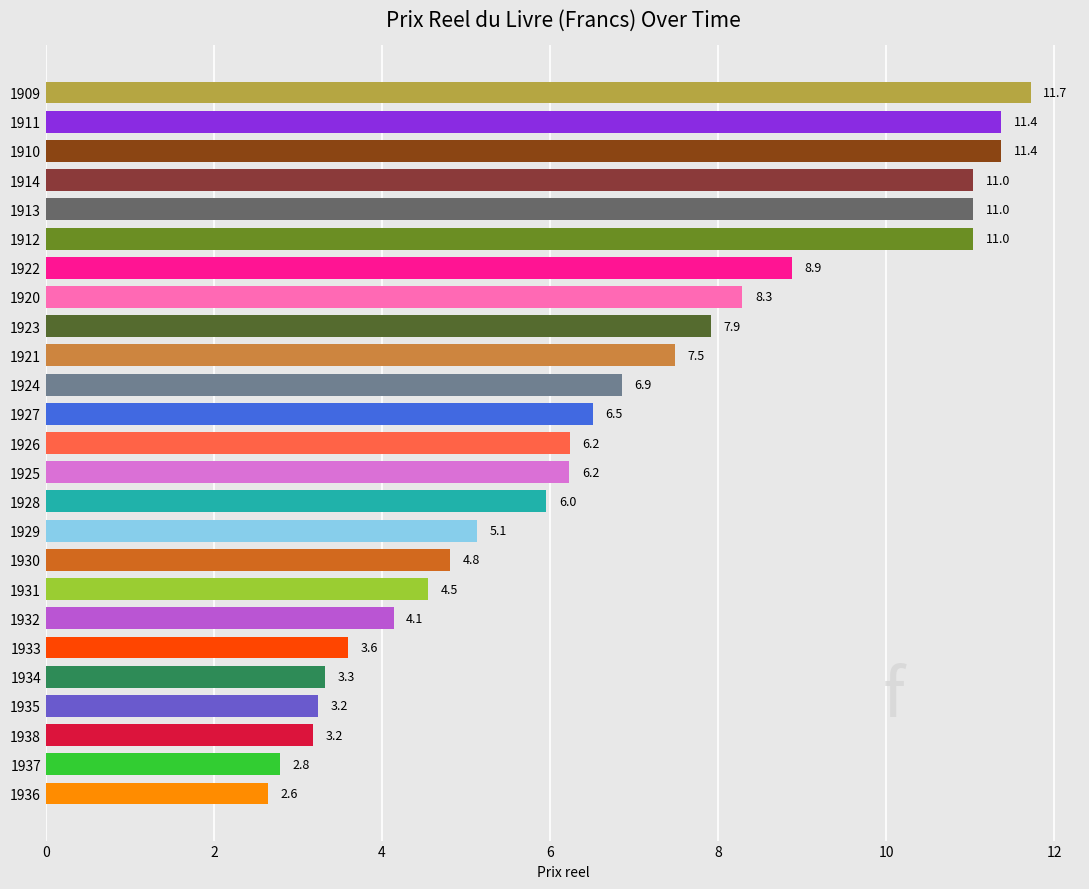

How many bars are there in total?

25